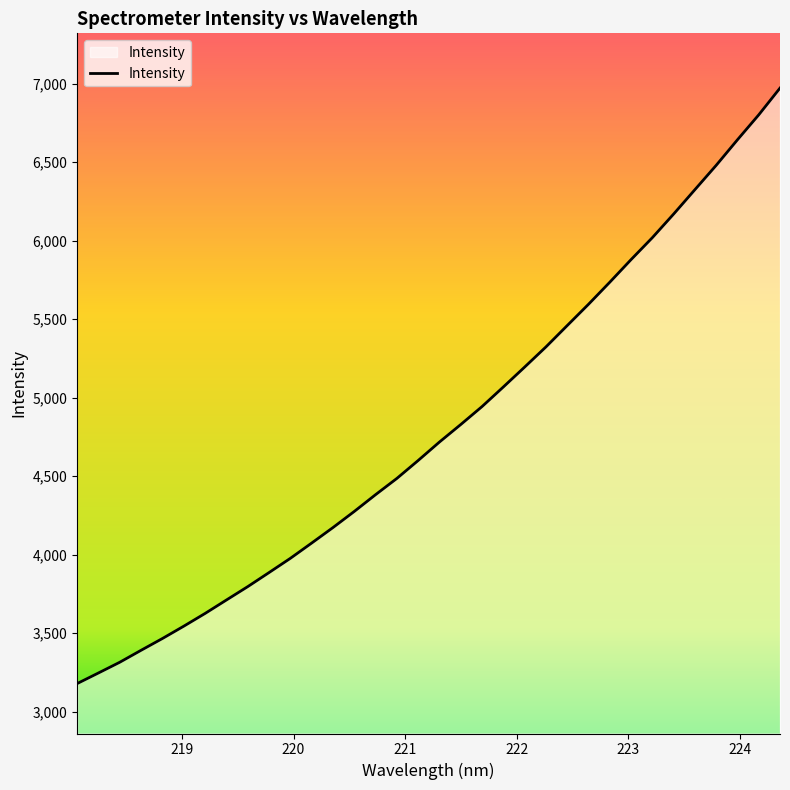

What is the smallest value displayed?

3179.3